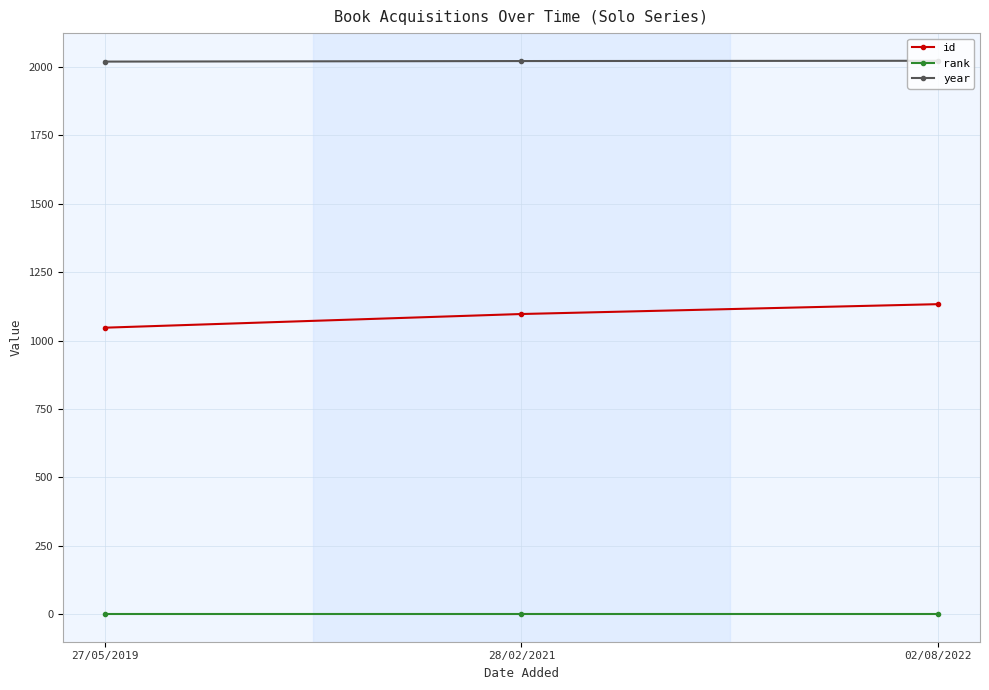

Is the value of rank at 27/05/2019 greater than the value of year at 27/05/2019?

No